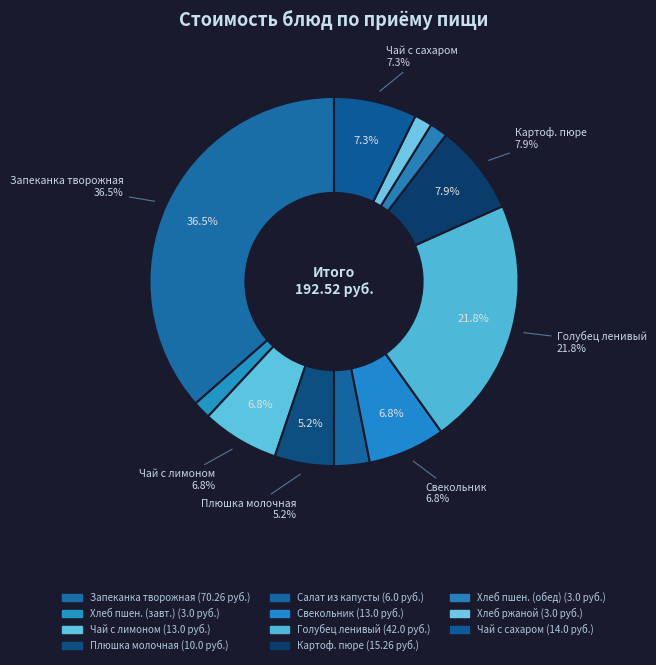

Is there any slice that represents more than half of the pie?

No